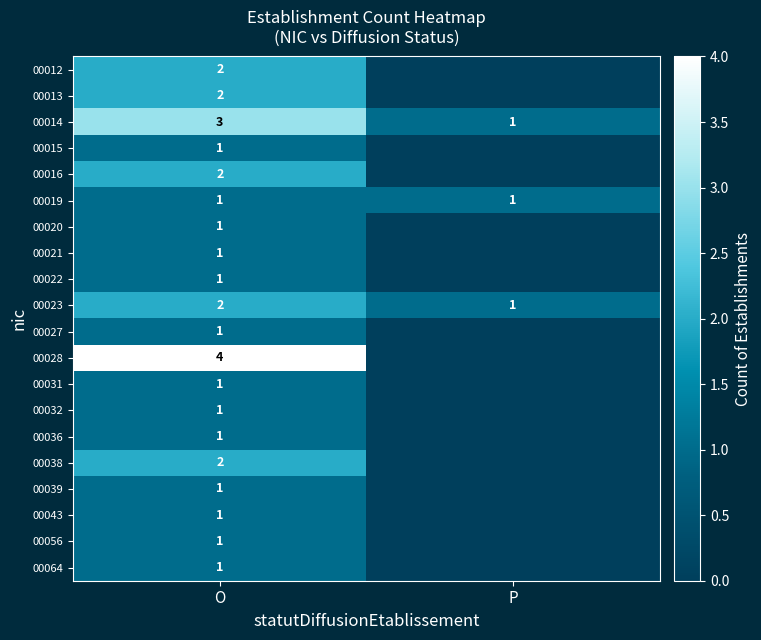

The value of 00027 at O is 2. True or false?

False